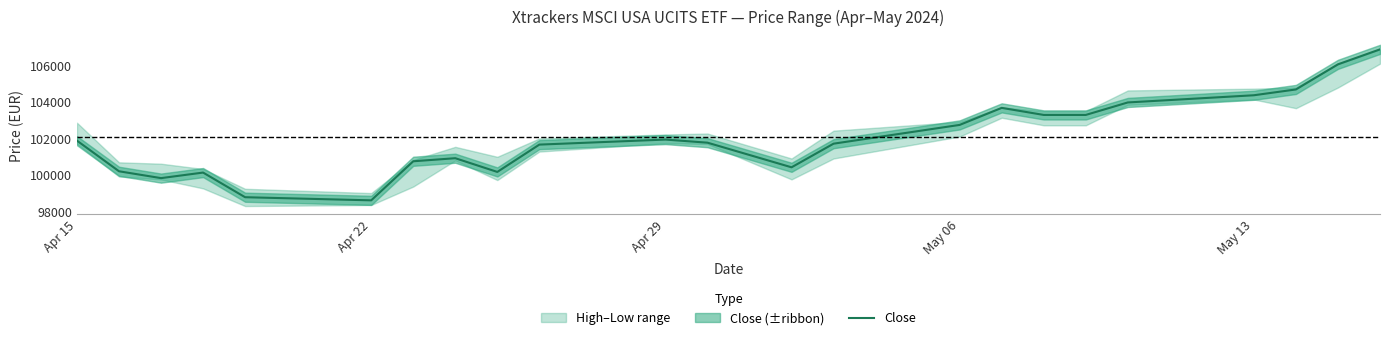

How many data points does each series have?

23